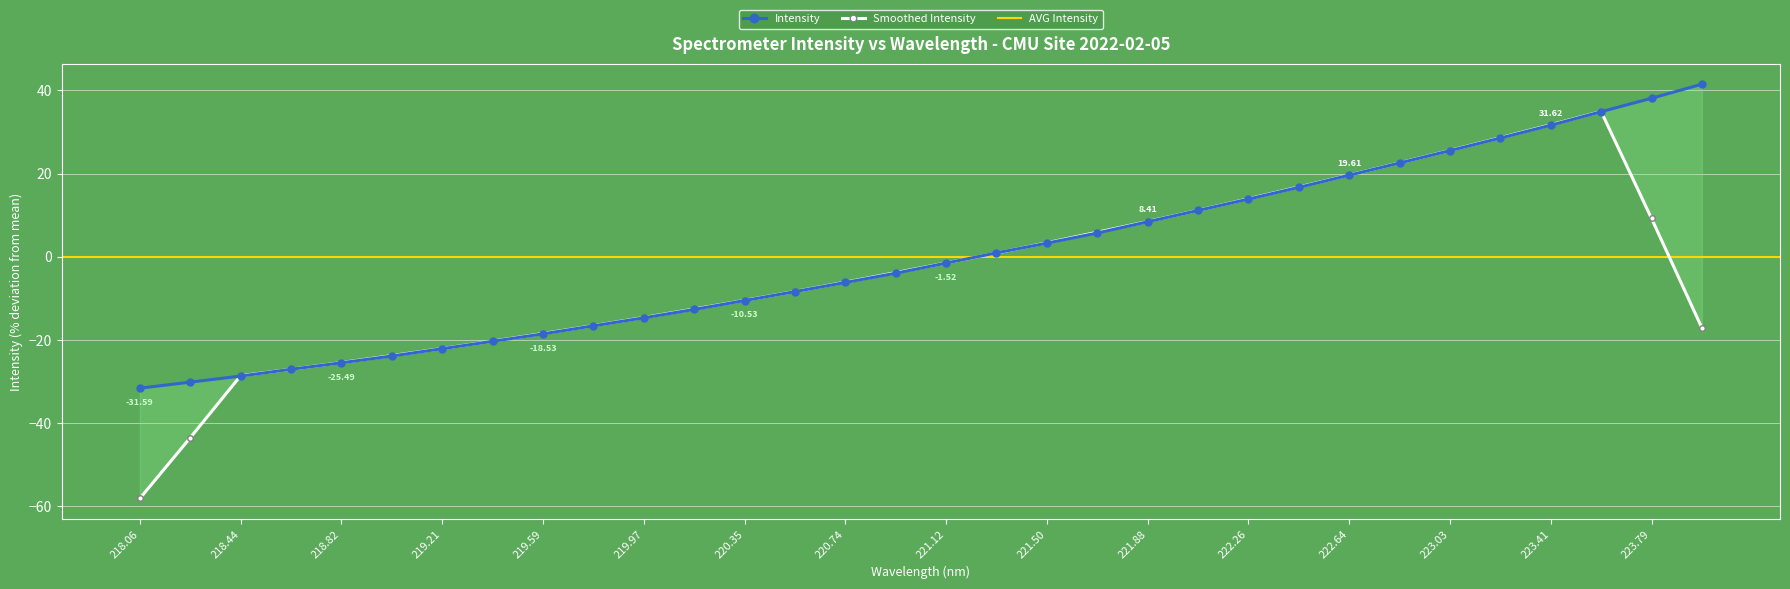

Is this an area chart (filled region under the line)?

No